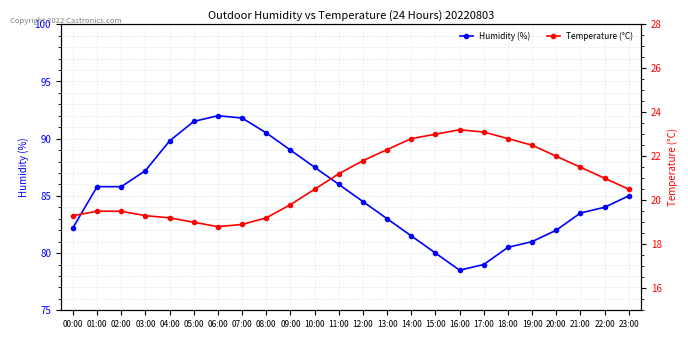

Where is Temperature (°C) nearest to the value 21?

22:00